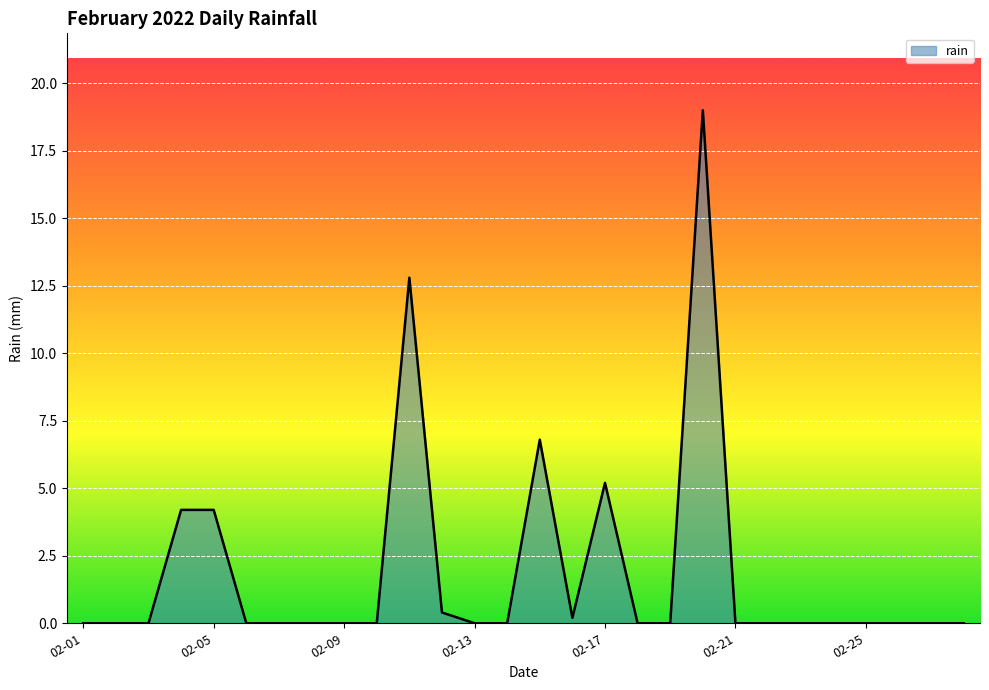

How many lines are shown in the chart?

1